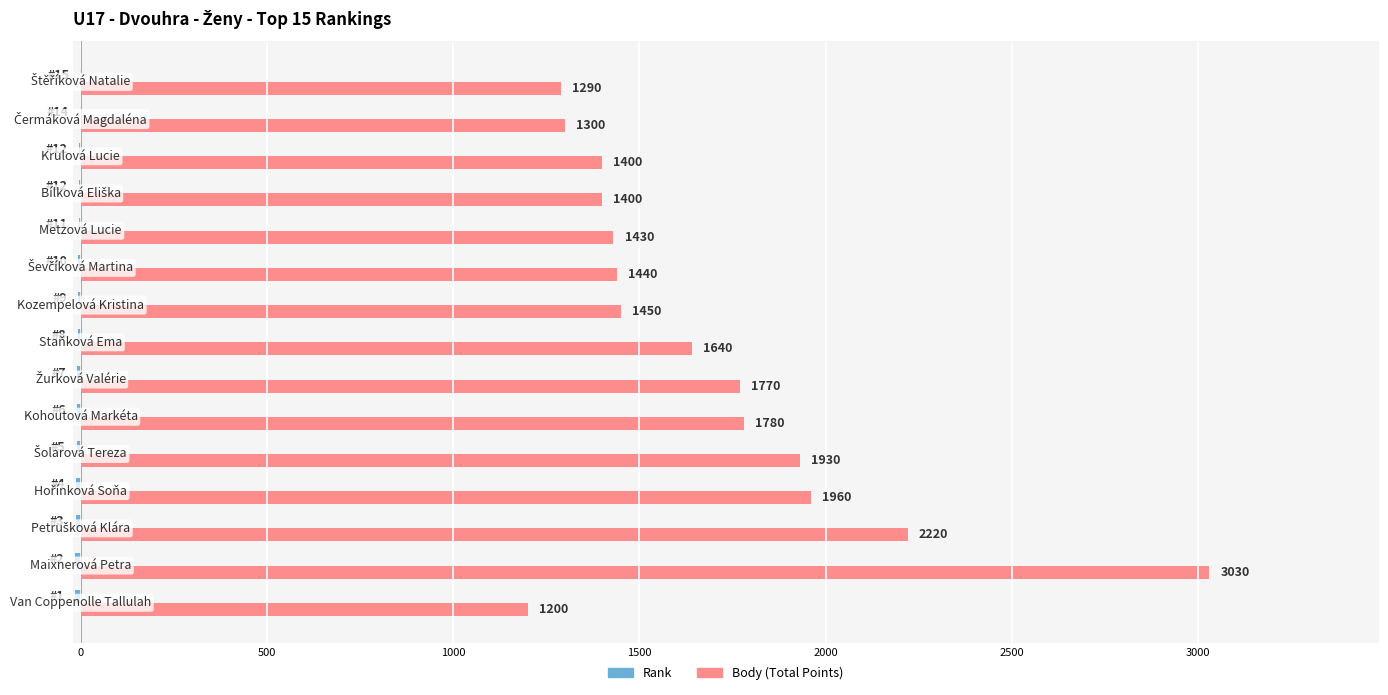

What is the maximum value shown in the chart?

3030